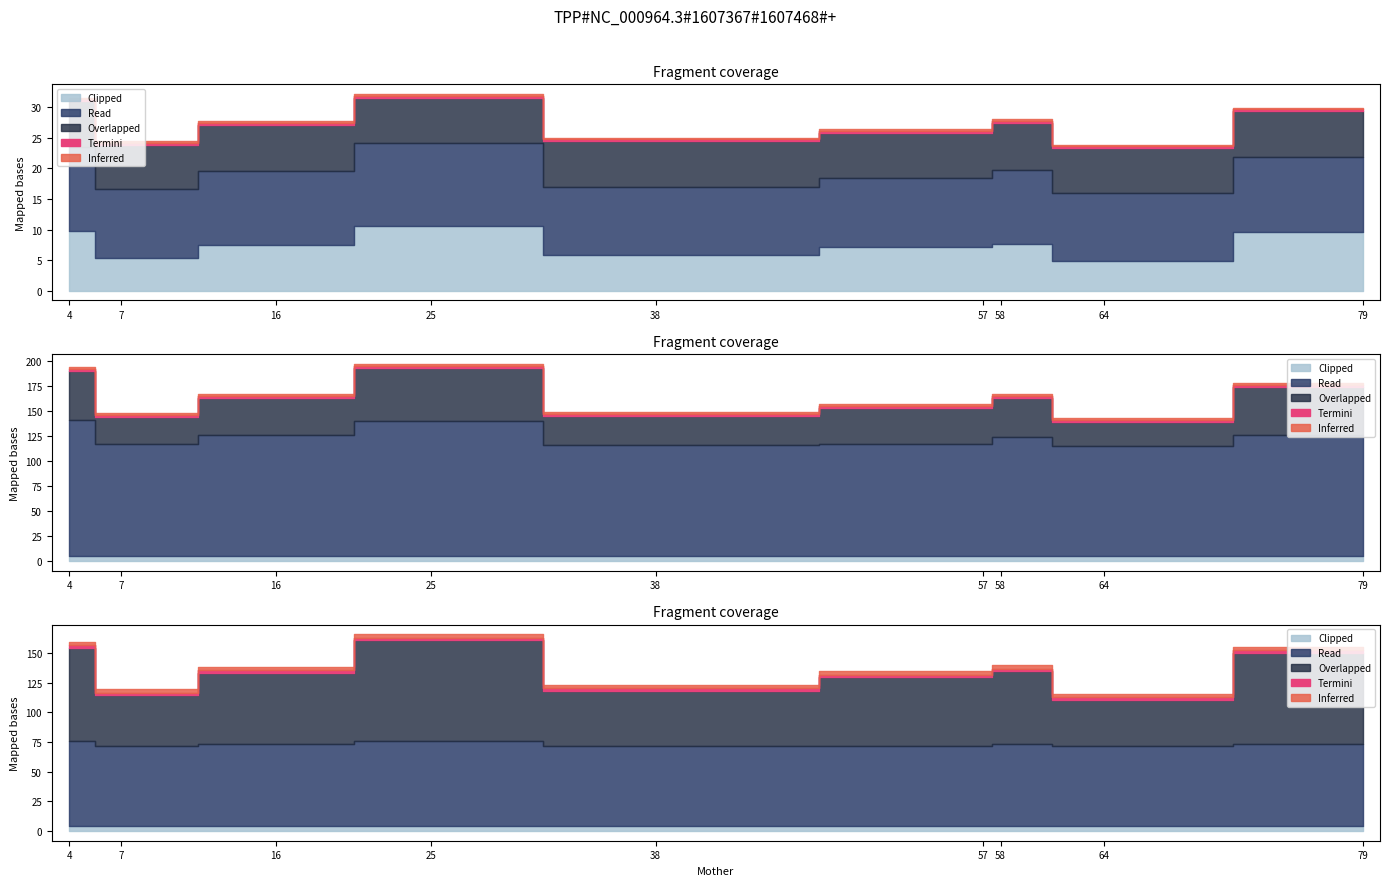

Does the chart have visible grid lines?

No